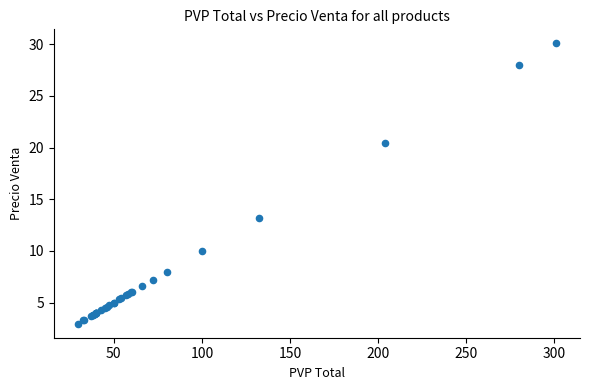

What Y value in the scatter plot is closest to 16?

13.2